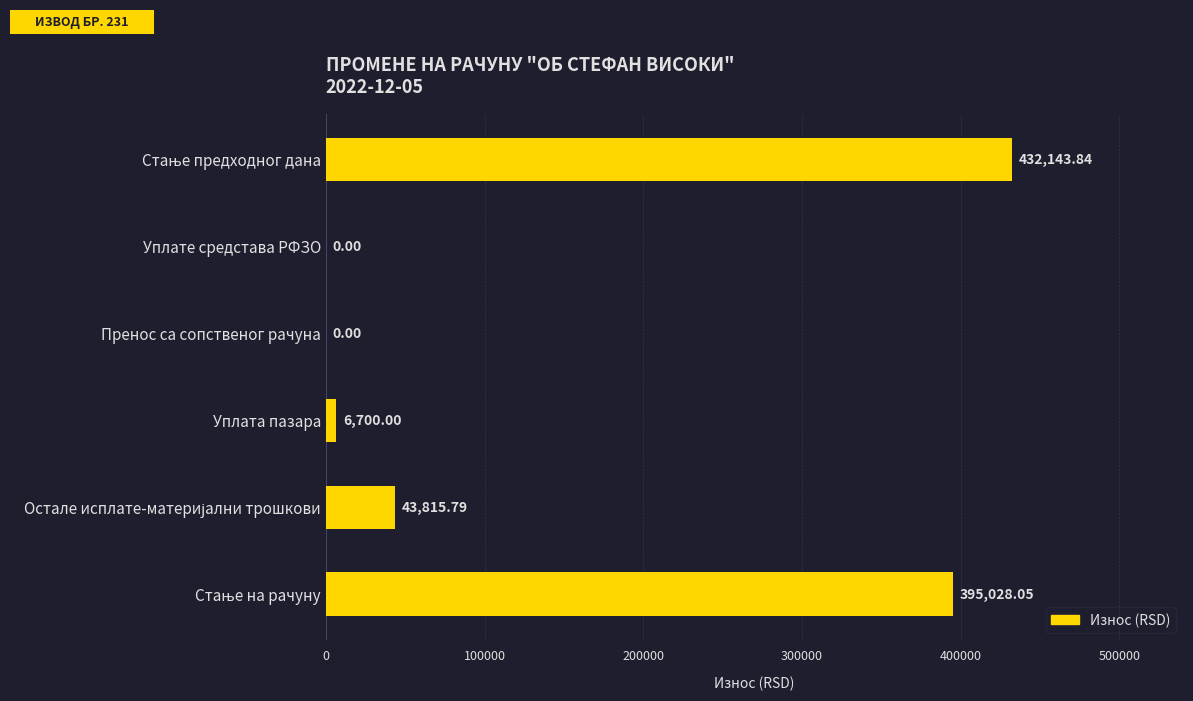

What is the sum of all values?

877687.7